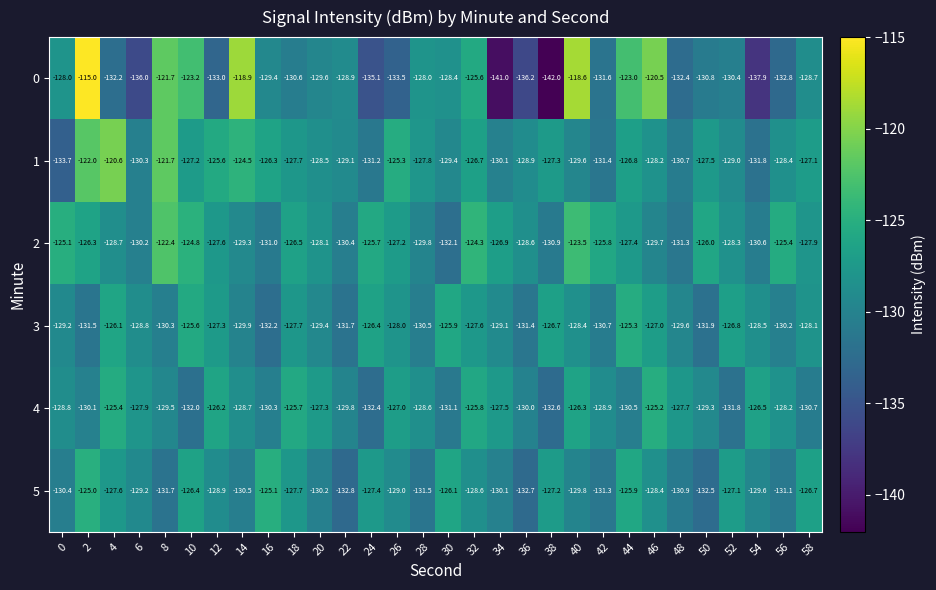

How many series are shown in this chart?

6